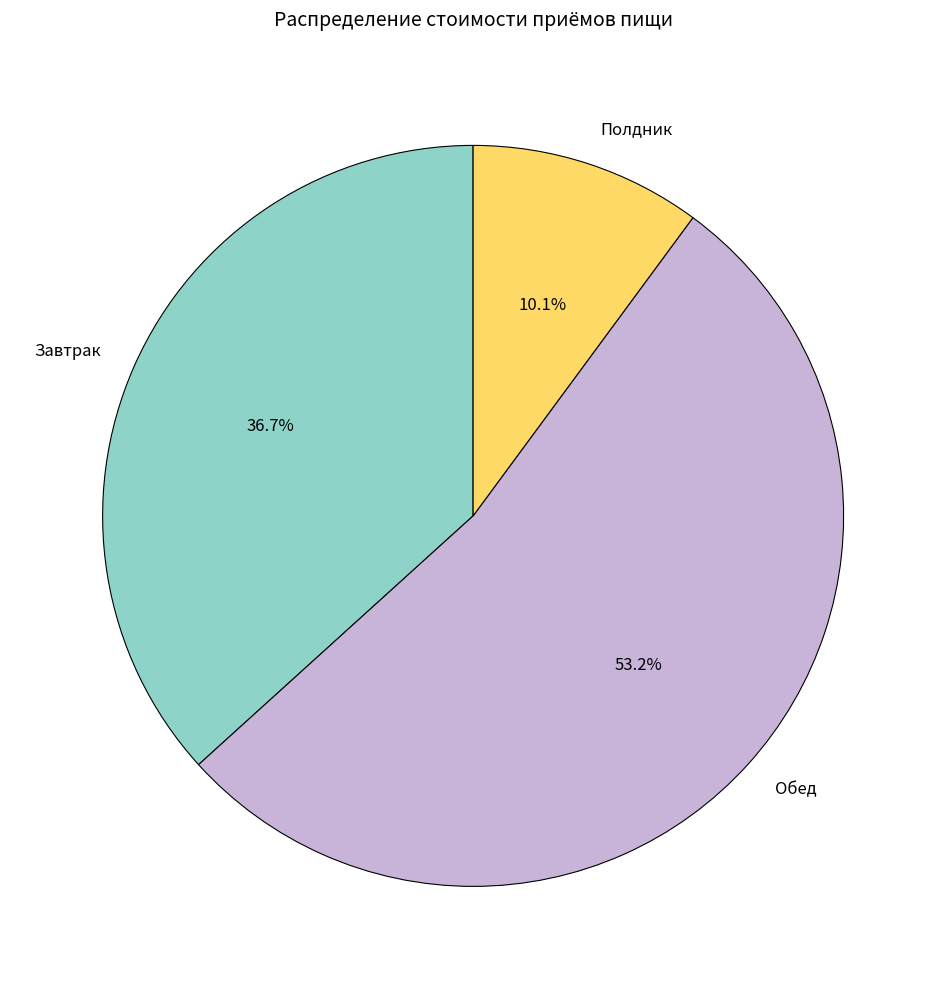

Which slice is the largest?

Обед